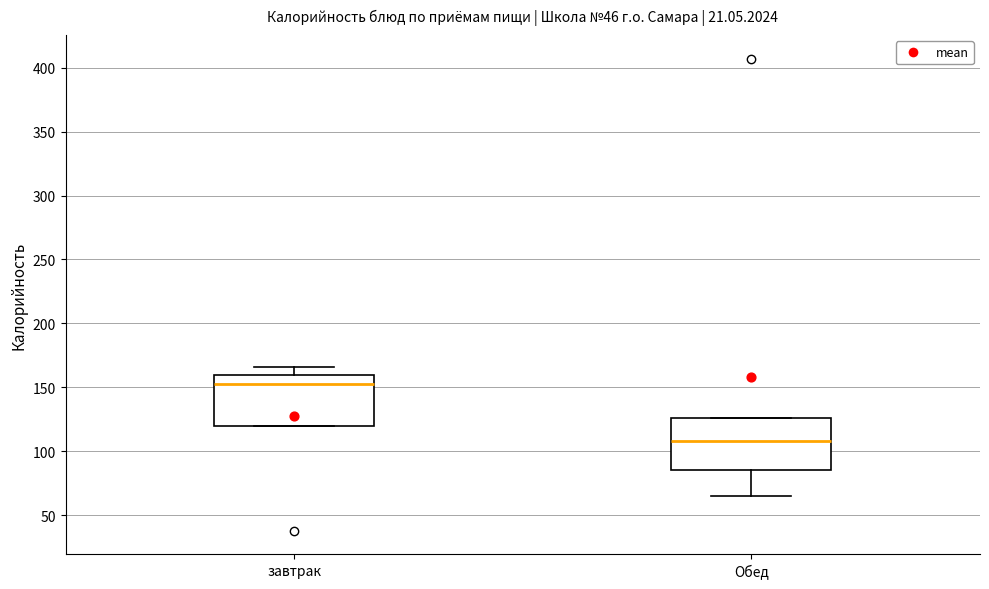

Where is the lower edge of the box for завтрак on the y-axis? The values are not printed on the chart, so give them approximately, as read against the axis.

120